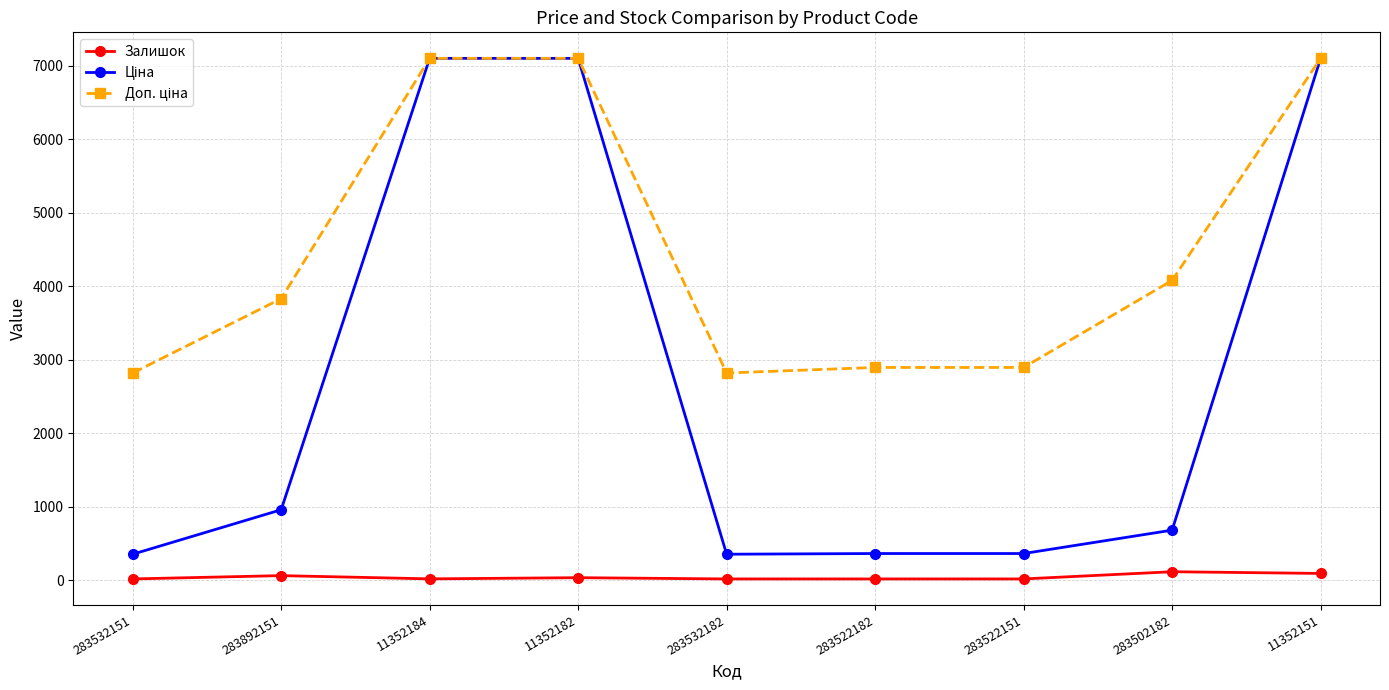

What is the average value of the Залишок series?

42.2